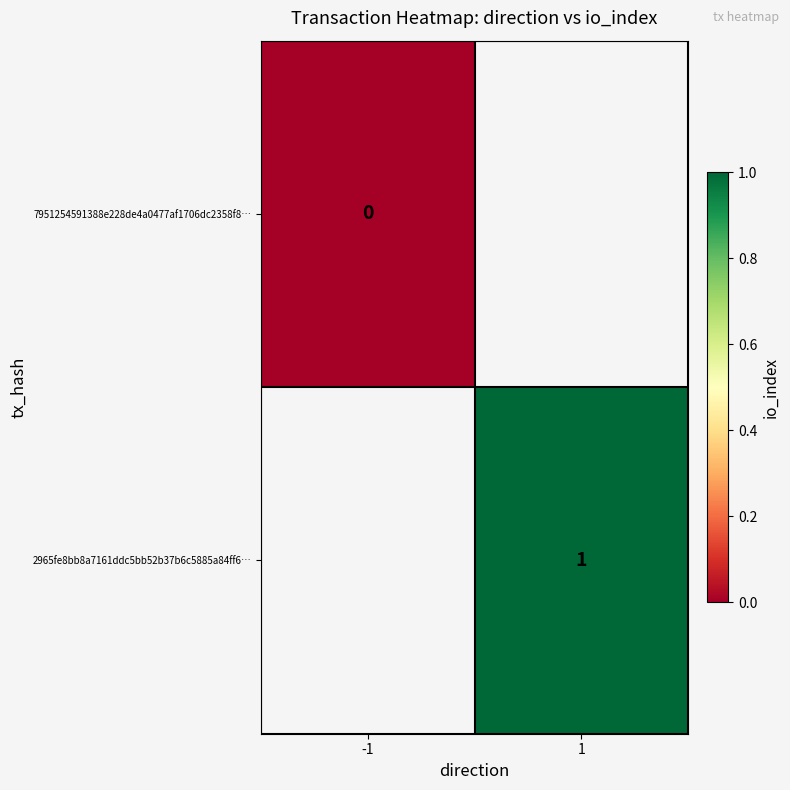

The 2965fe8bb8a7161ddc5bb52b37b6c5885a84ff6… series shows 1 at 1. True or false?

True